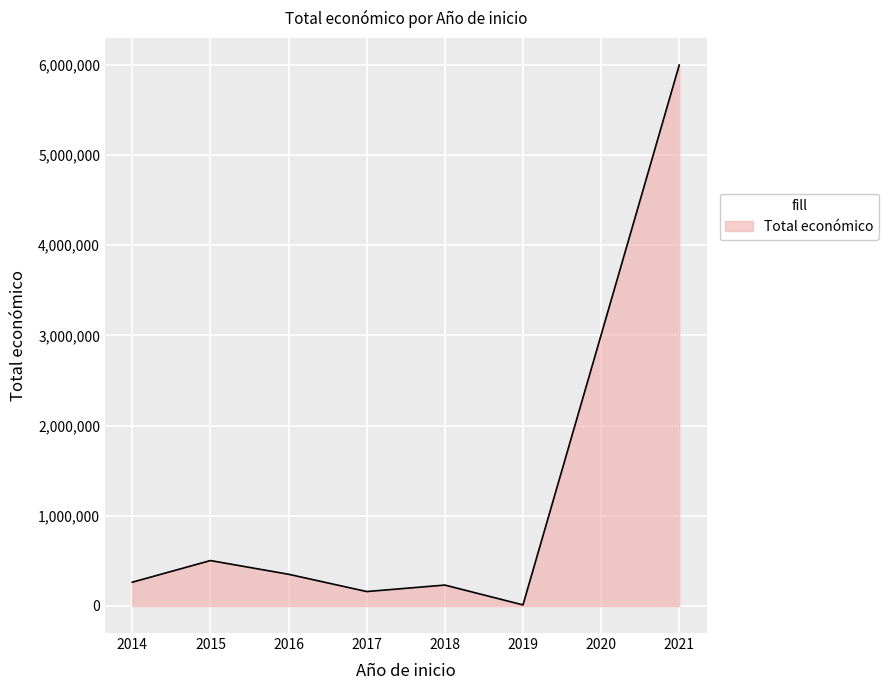

What is the average value?

1074648